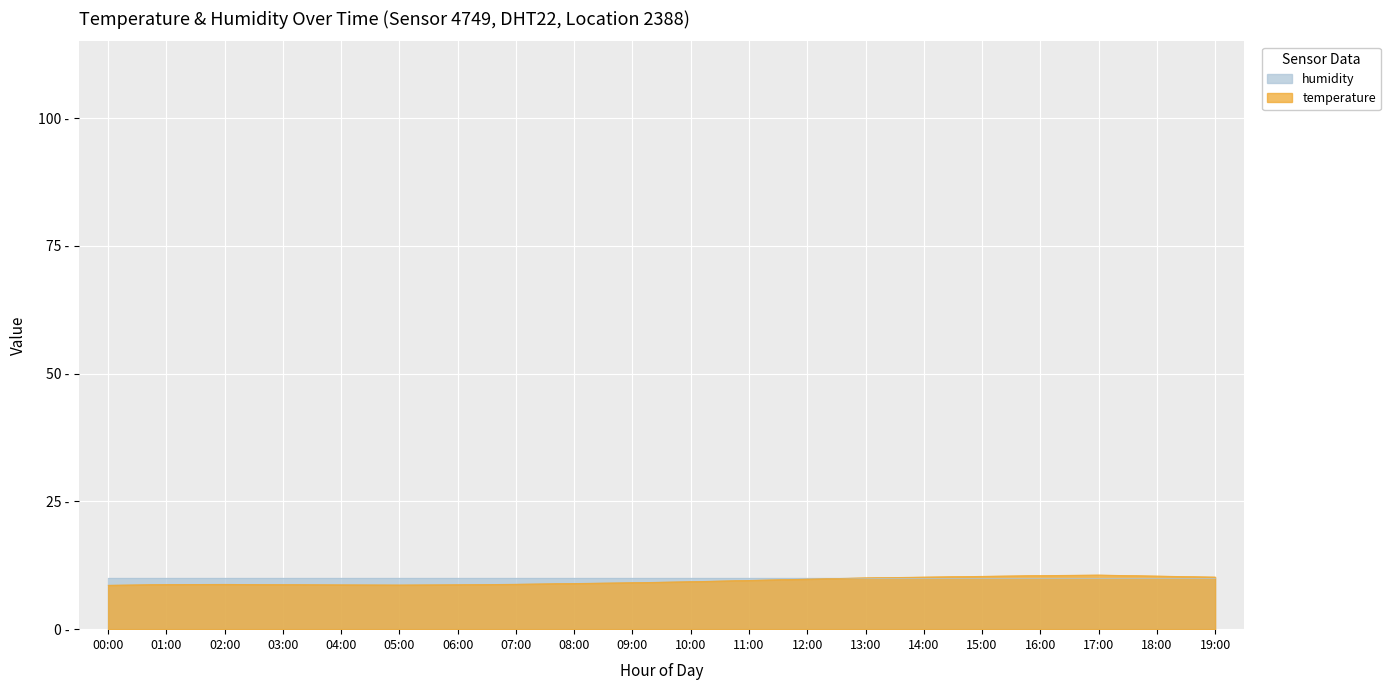

What is the difference between the maximum and second lowest values?

1.9